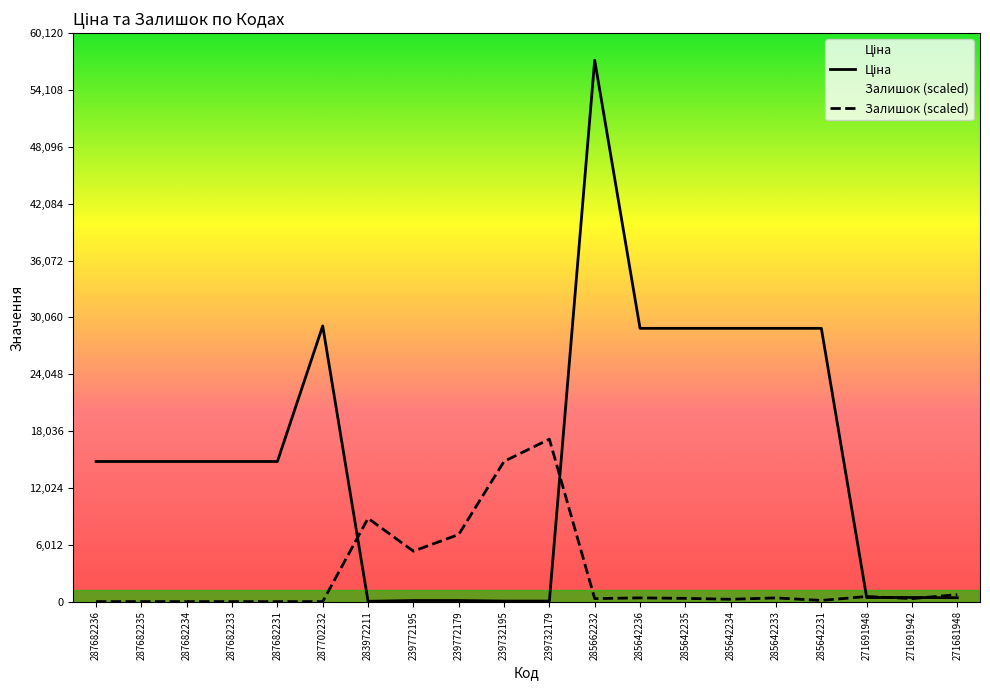

What is the label of the 10th point from the left?

239732195